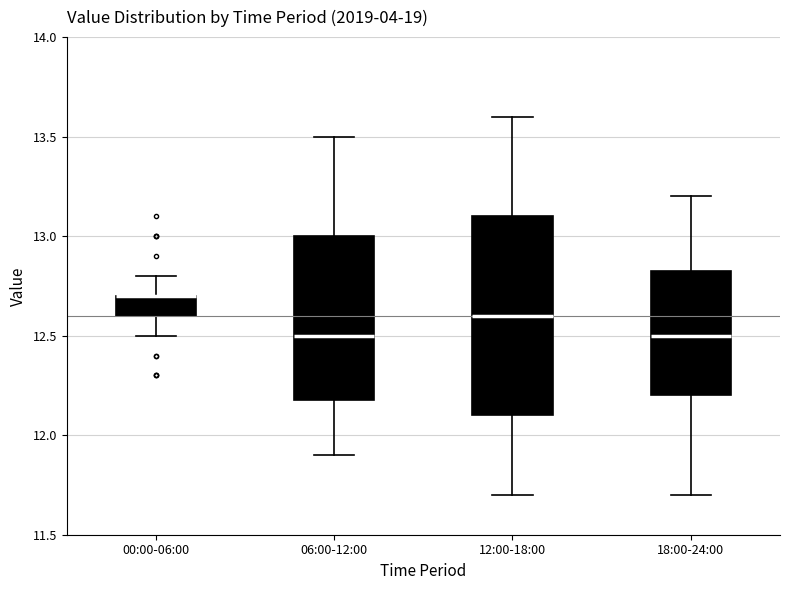

Reading left to right, transcribe this box plot: for each box, give where its median line is, the range the box spans, and where its two whiskers end, as read against the y-axis. The values are not printed on the chart, so give them approximately, as read against the axis.

00:00-06:00: median 12.70 (drawn on the box's upper edge), box 12.60 to 12.70, whiskers 12.50 to 12.80
06:00-12:00: median 12.50, box 12.20 to 13.00, whiskers 11.90 to 13.50
12:00-18:00: median 12.60, box 12.10 to 13.10, whiskers 11.70 to 13.60
18:00-24:00: median 12.50, box 12.20 to 12.85, whiskers 11.70 to 13.20